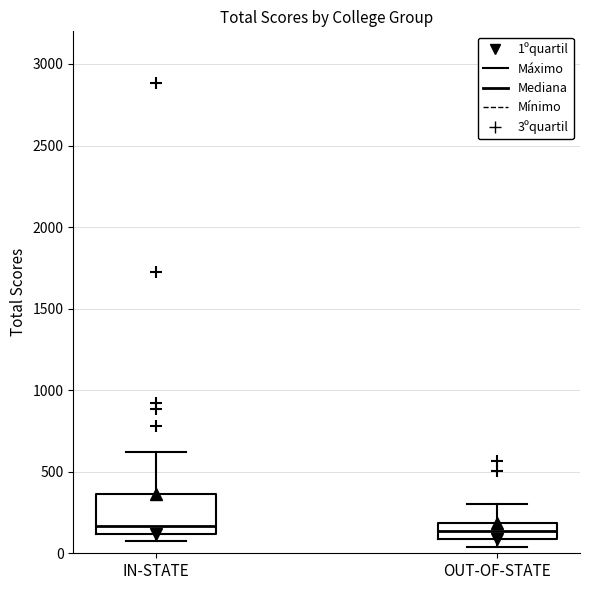

Reading left to right, transcribe this box plot: for each box, give where its median line is, the range the box spans, and where its two whiskers end, as read against the y-axis. The values are not printed on the chart, so give them approximately, as read against the axis.

IN-STATE: median 150, box 100 to 350, whiskers 50 to 600
OUT-OF-STATE: median 150, box 100 to 200, whiskers 50 to 300